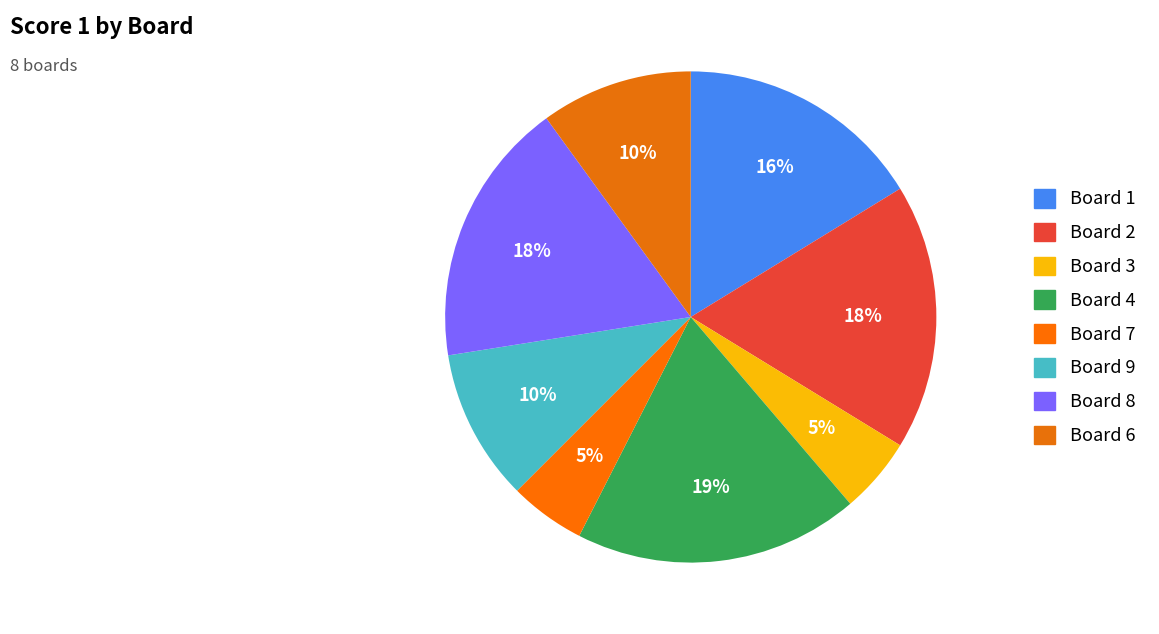

Count the number of slices in the pie.

8